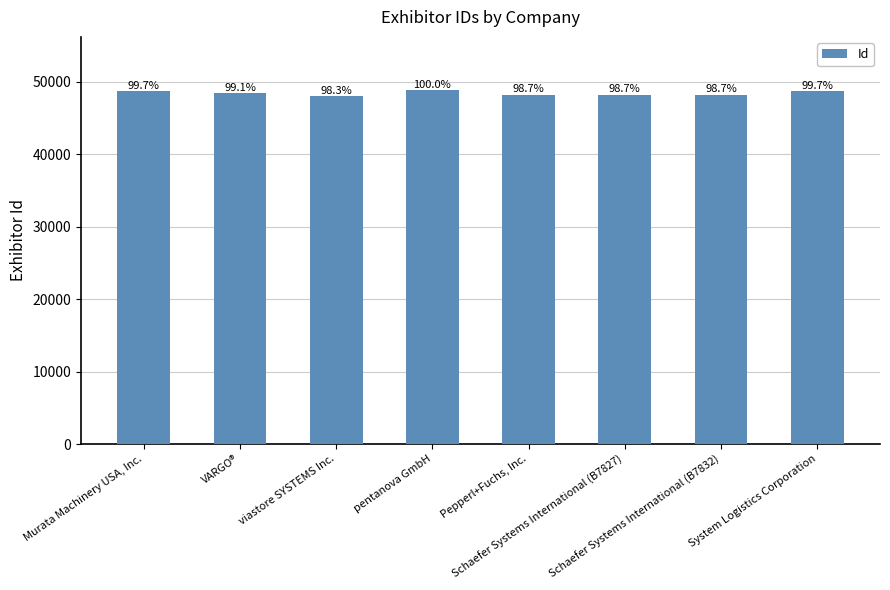

How many bars are there in total?

8